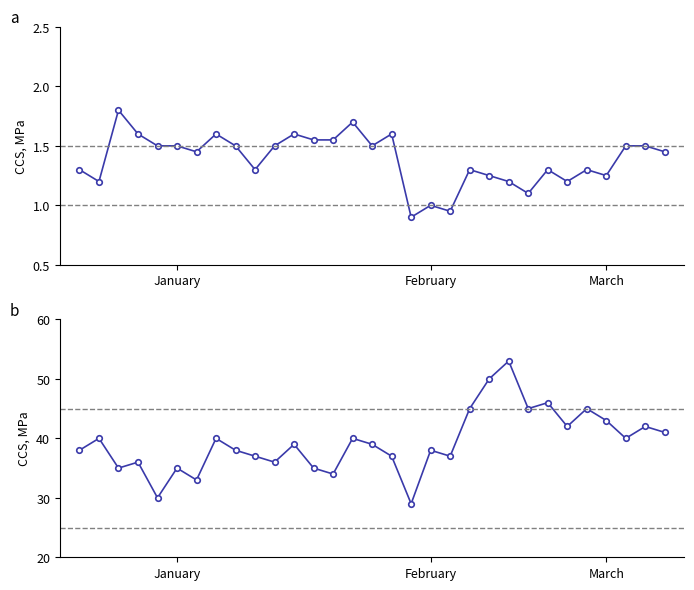

Which has a higher value, 11 or 23?

11